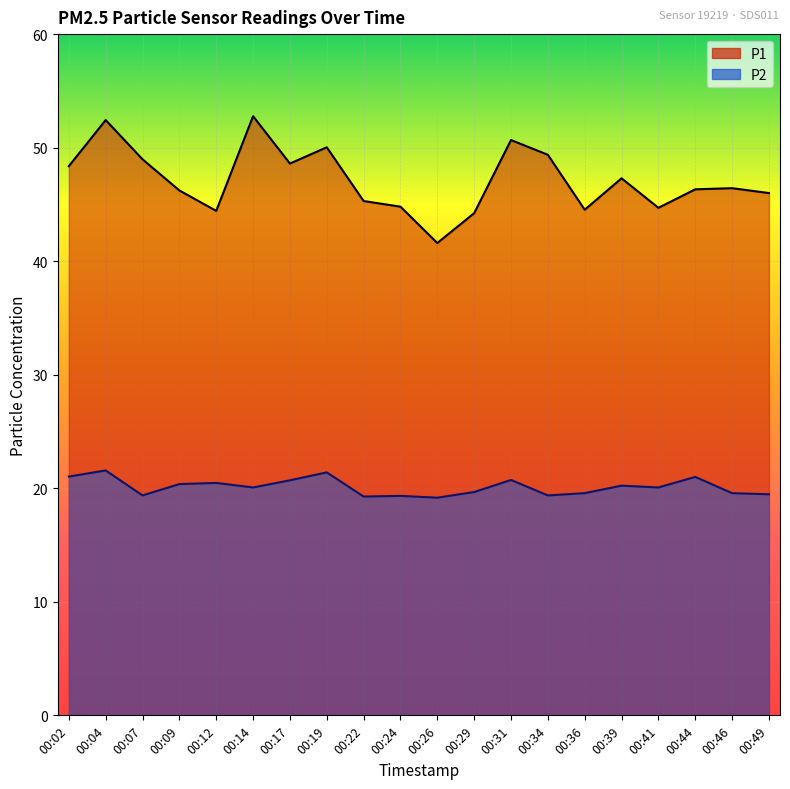

What is the sum of all P1 values?

943.1